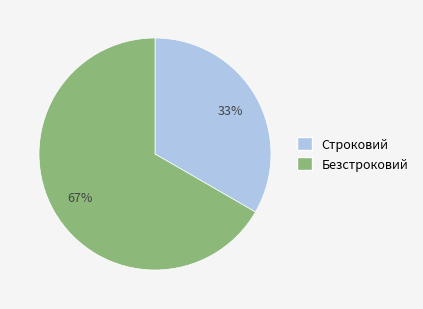

Which category has the biggest portion of the pie?

Безстроковий